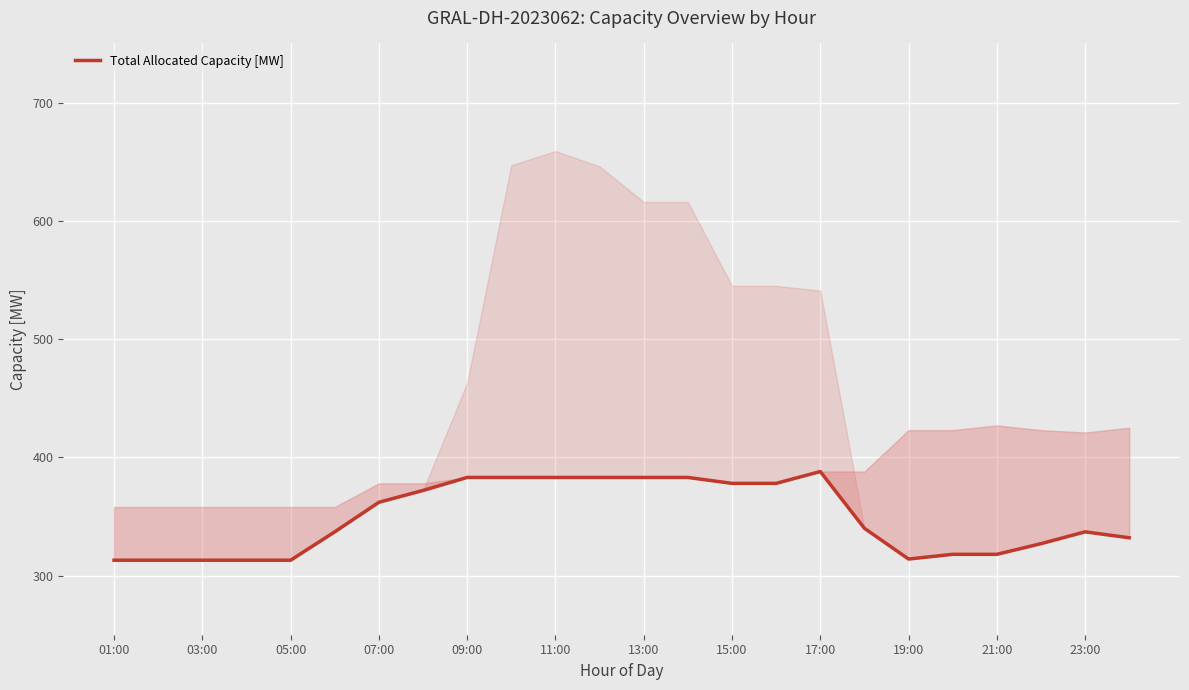

What is the value of the 16th point from the left?

378